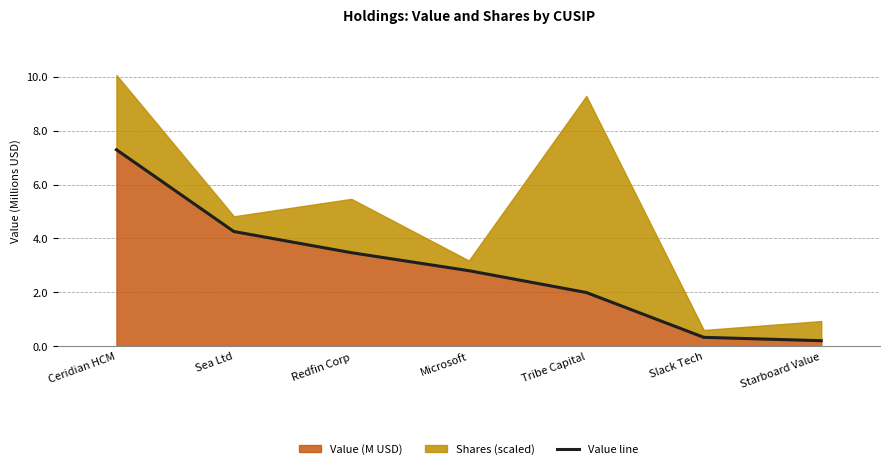

What is the difference between the values at Microsoft and Ceridian HCM?

4.5